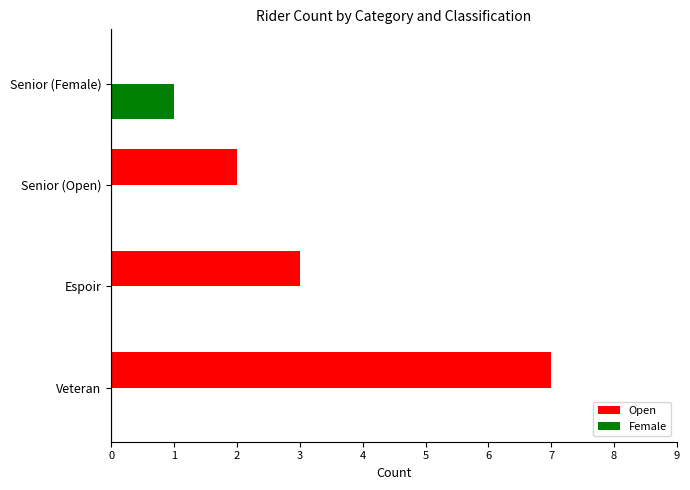

What is the sum of all Open values?

12